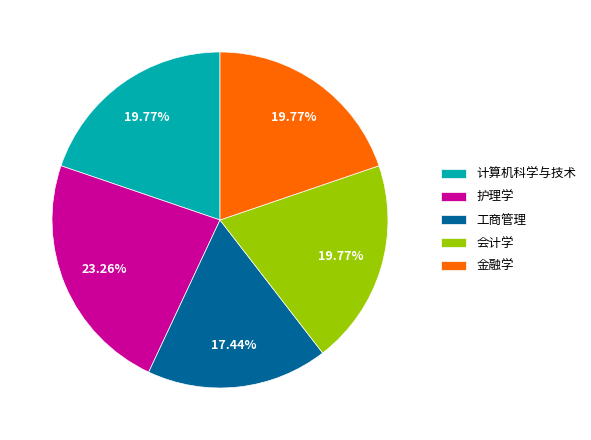

Which category has the smallest portion of the pie?

工商管理